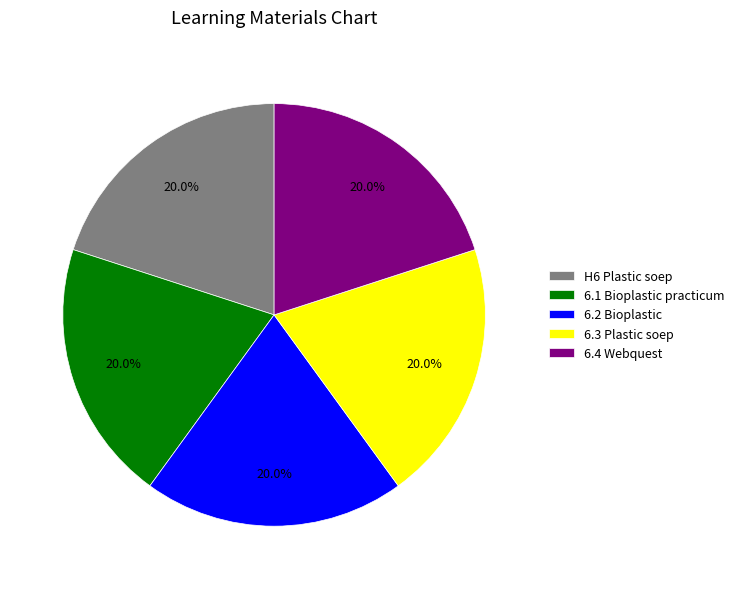

What is the ratio of the value at 6.1 Bioplastic practicum to the value at 6.4 Webquest?

1.0